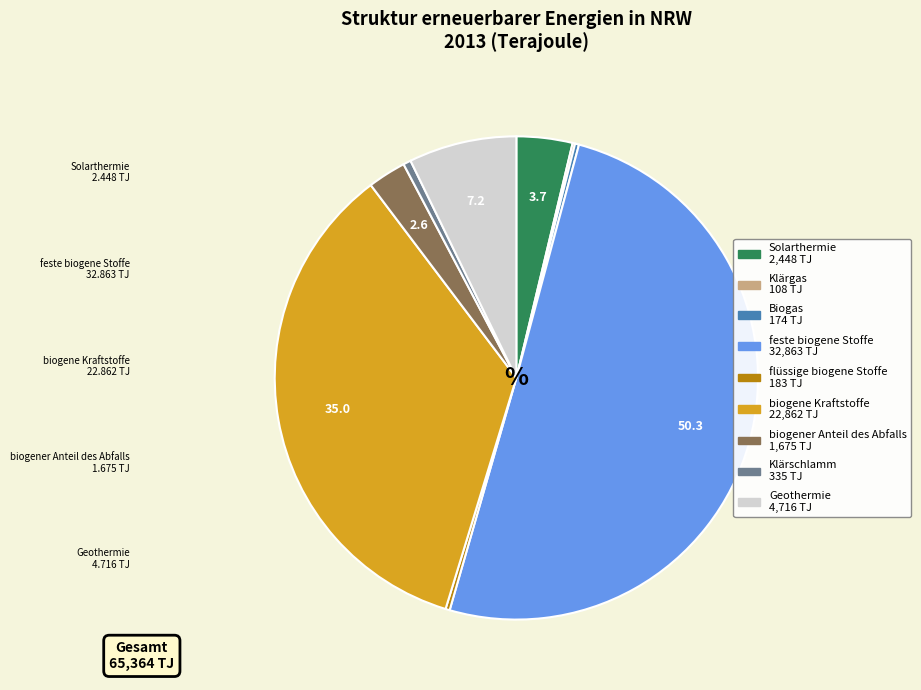

Between biogene Kraftstoffe and Klärschlamm, which is larger?

biogene Kraftstoffe